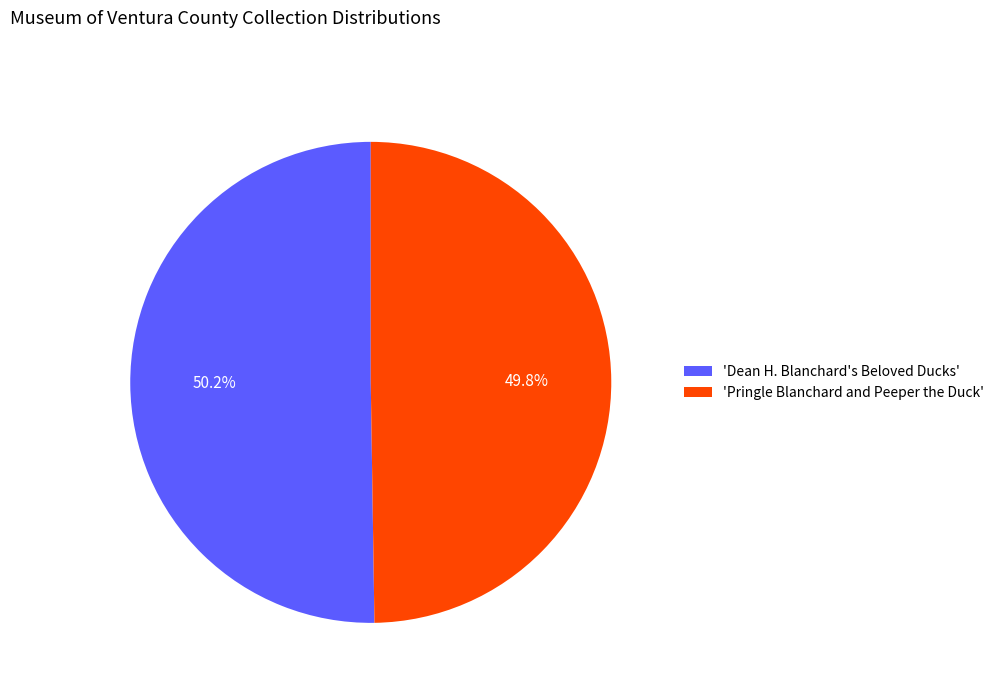

Count the number of slices in the pie.

2